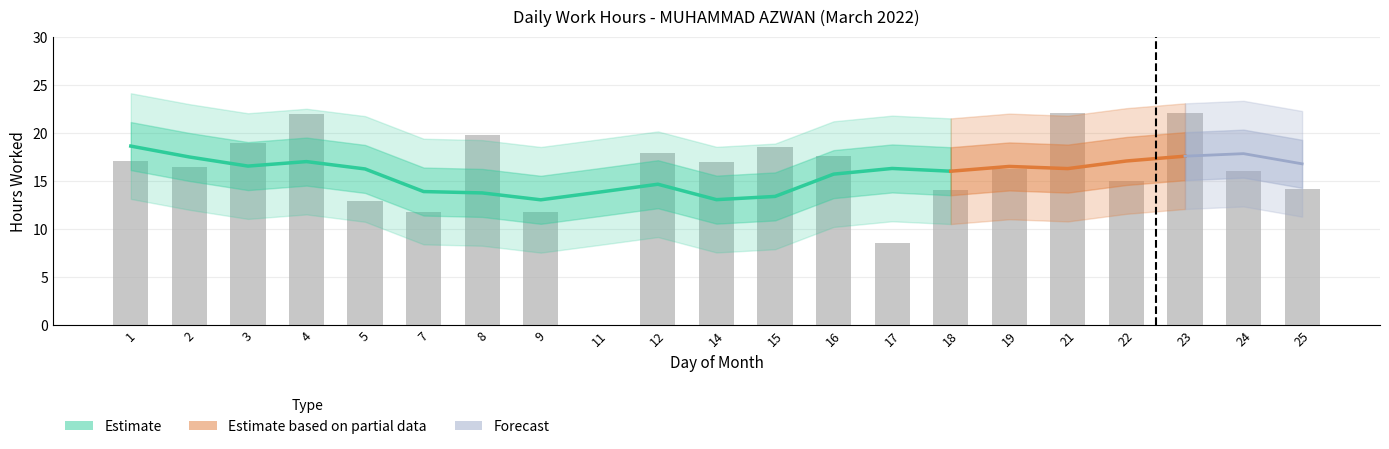

Where is the data nearest to the value 11?

9